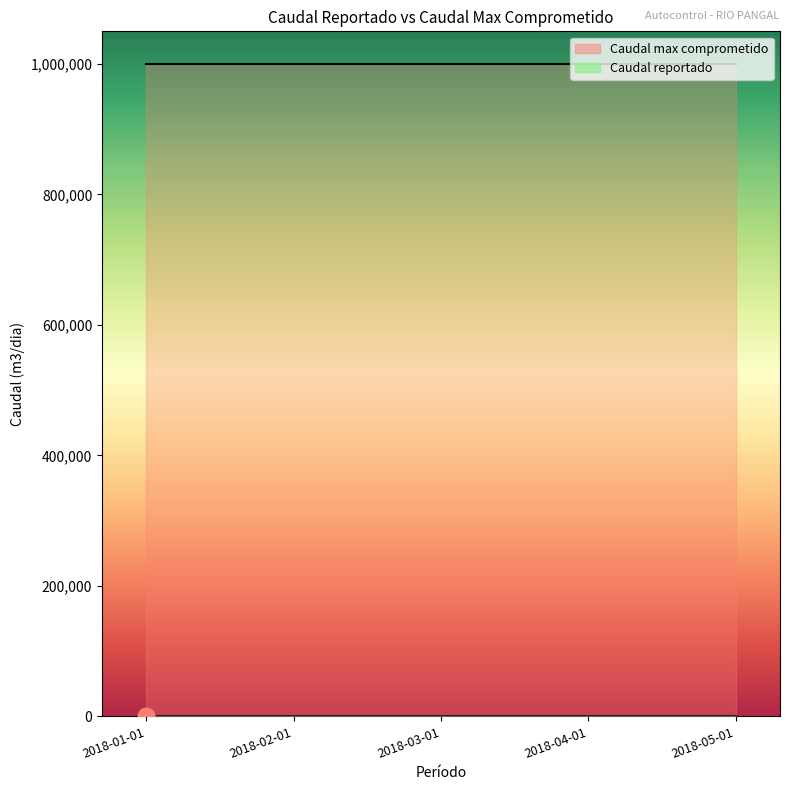

How many categories are shown in the chart?

5